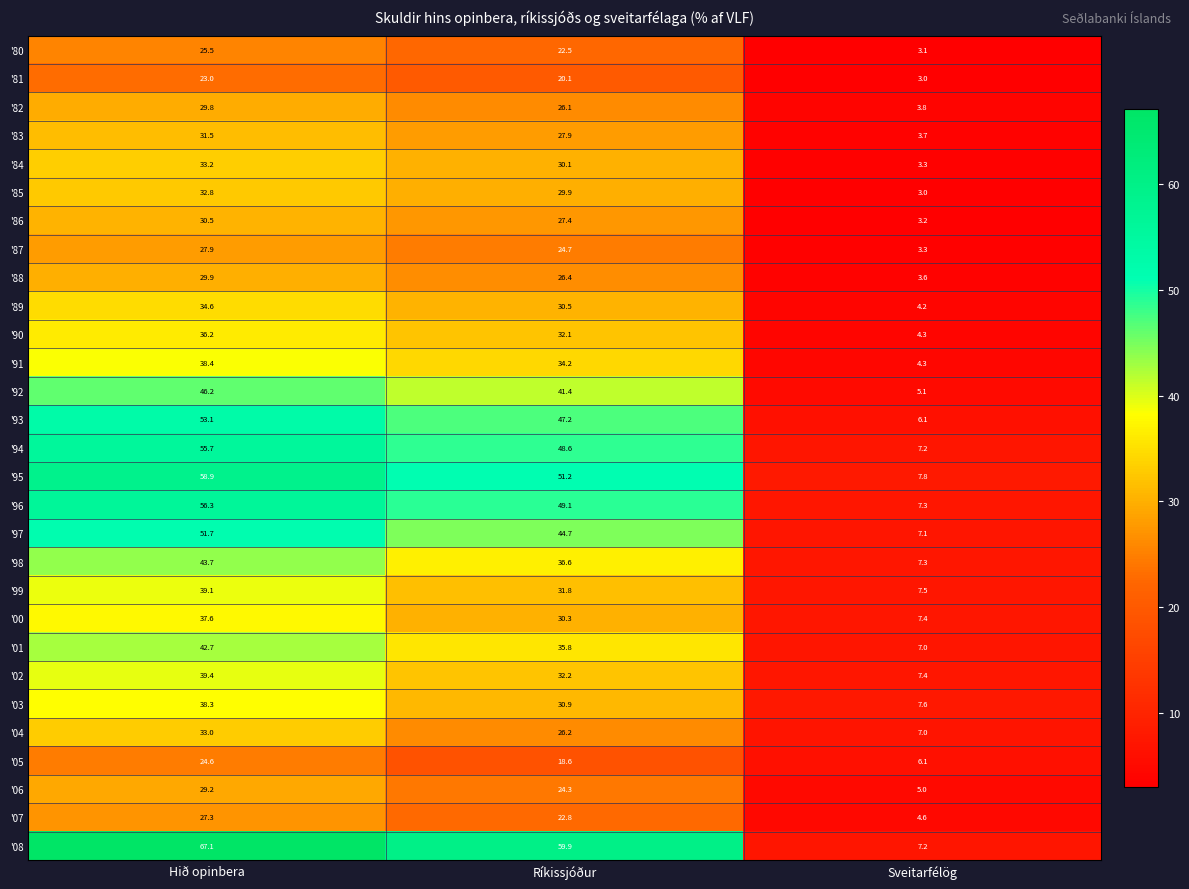

Rank the series by their maximum value, from highest to lowest.

'08, '95, '96, '94, '93, '97, '92, '98, '01, '02, '99, '91, '03, '00, '90, '89, '84, '04, '85, '83, '86, '88, '82, '06, '87, '07, '80, '05, '81